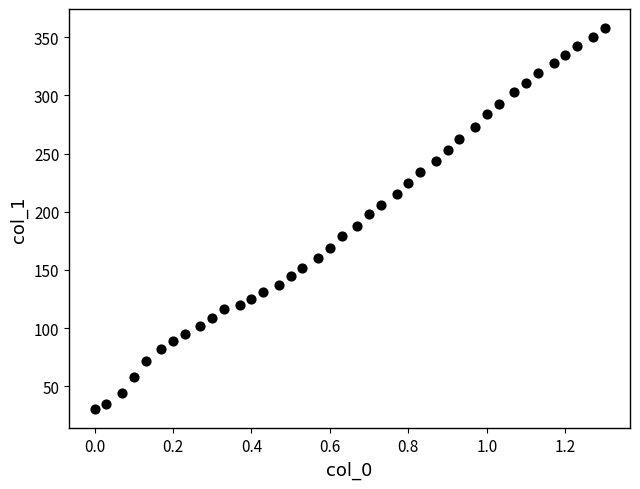

What is the range of Y values (max minus min)?

328